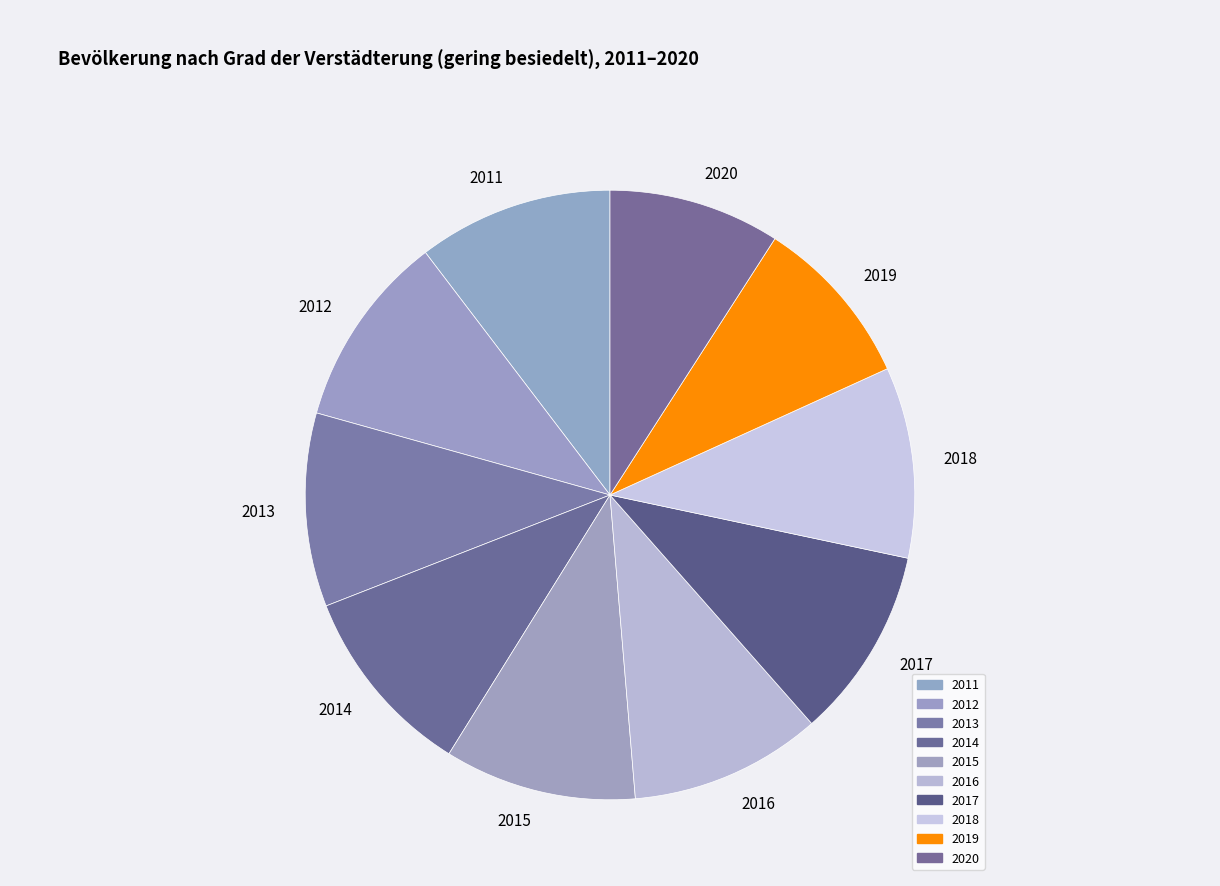

Does 2011 account for over 50% of the chart?

No